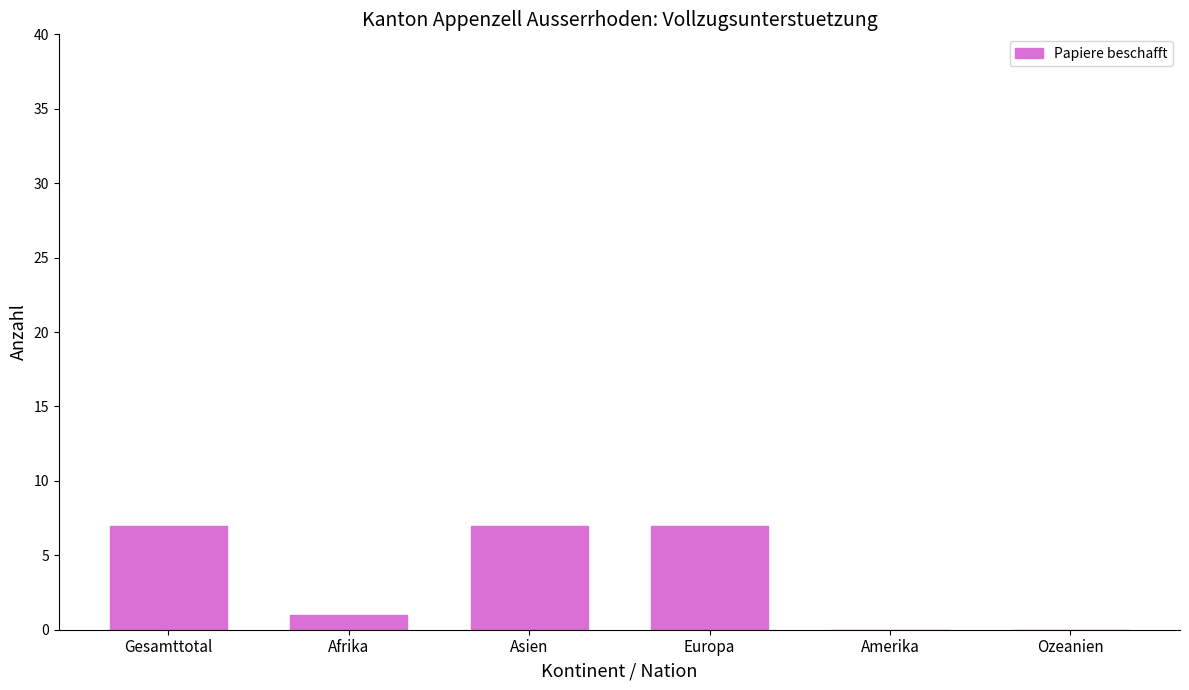

What is the sum of all values?

22